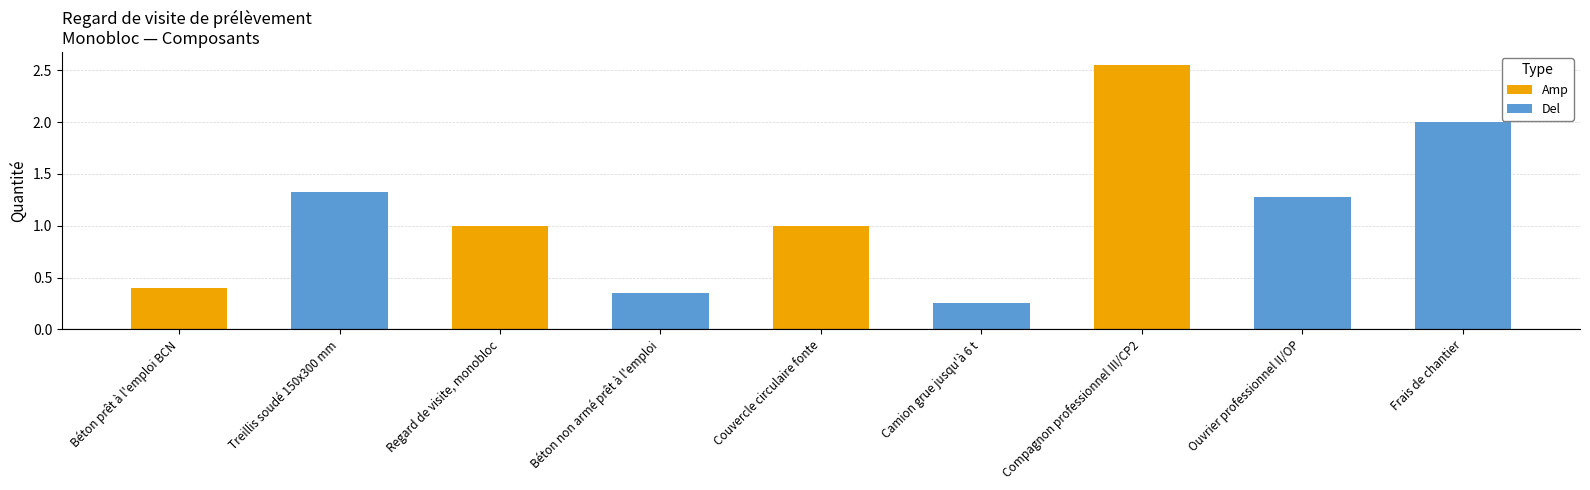

Rank the categories by value from lowest to highest.

Camion grue jusqu'à 6 t, Béton non armé prêt à l'emploi, Béton prêt à l'emploi BCN, Regard de visite, monobloc, Couvercle circulaire fonte, Ouvrier professionnel II/OP, Treillis soudé 150x300 mm, Frais de chantier, Compagnon professionnel III/CP2